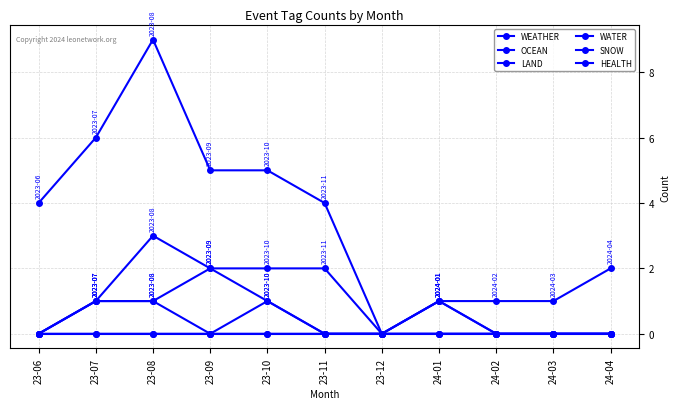

Count the number of categories in the chart.

11